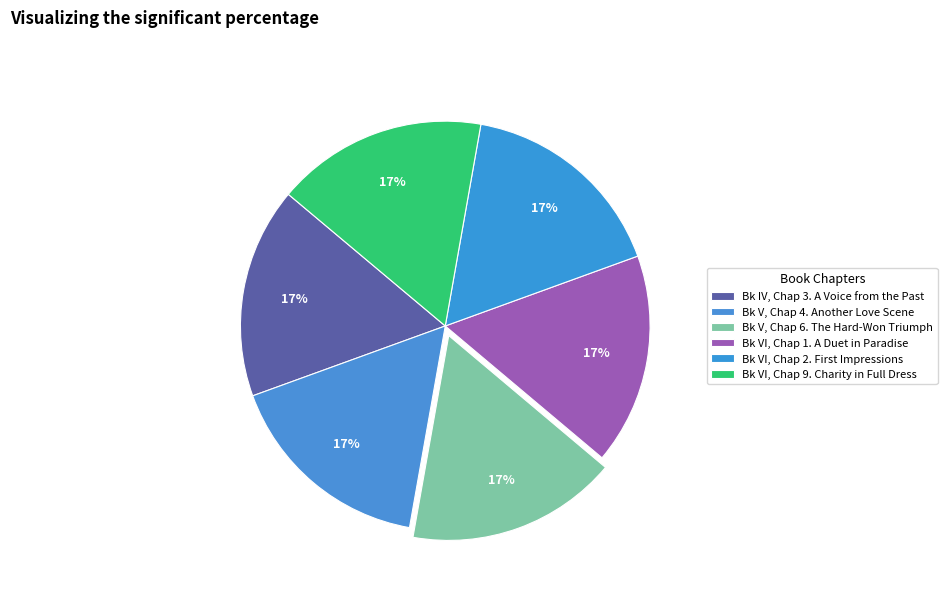

How many segments does this pie chart have?

6